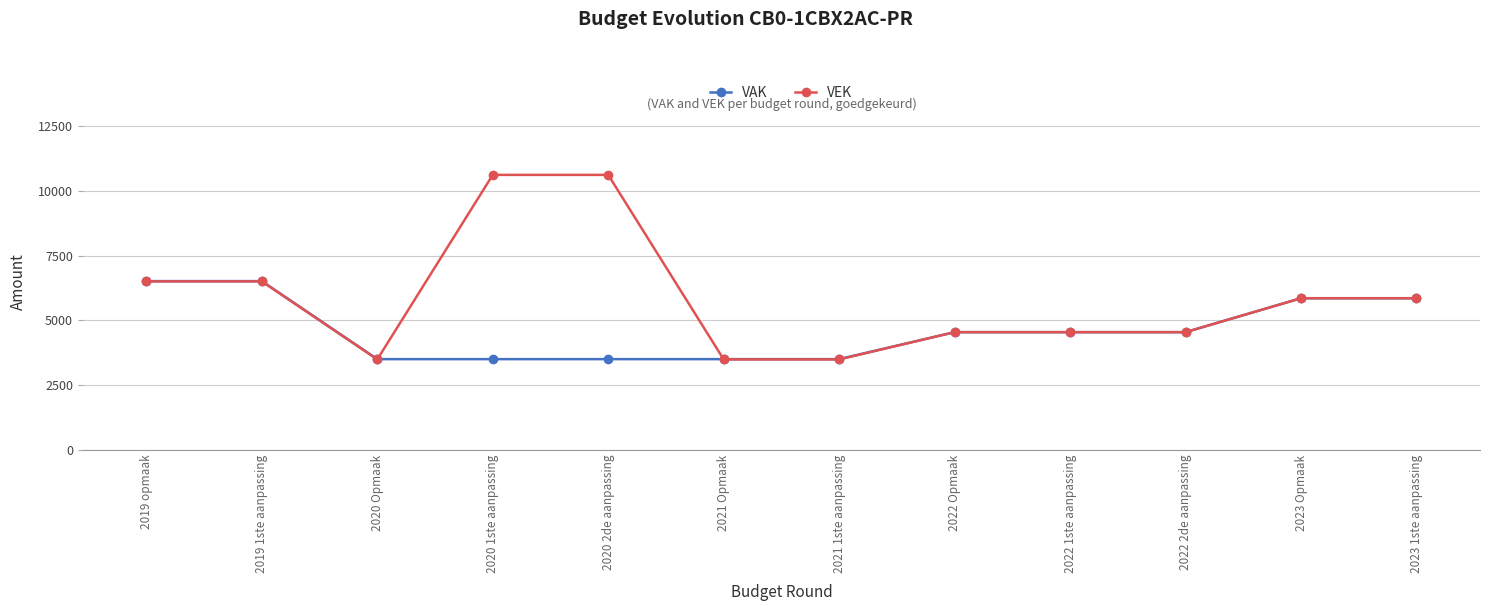

What position from the right is 2020 Opmaak?

10